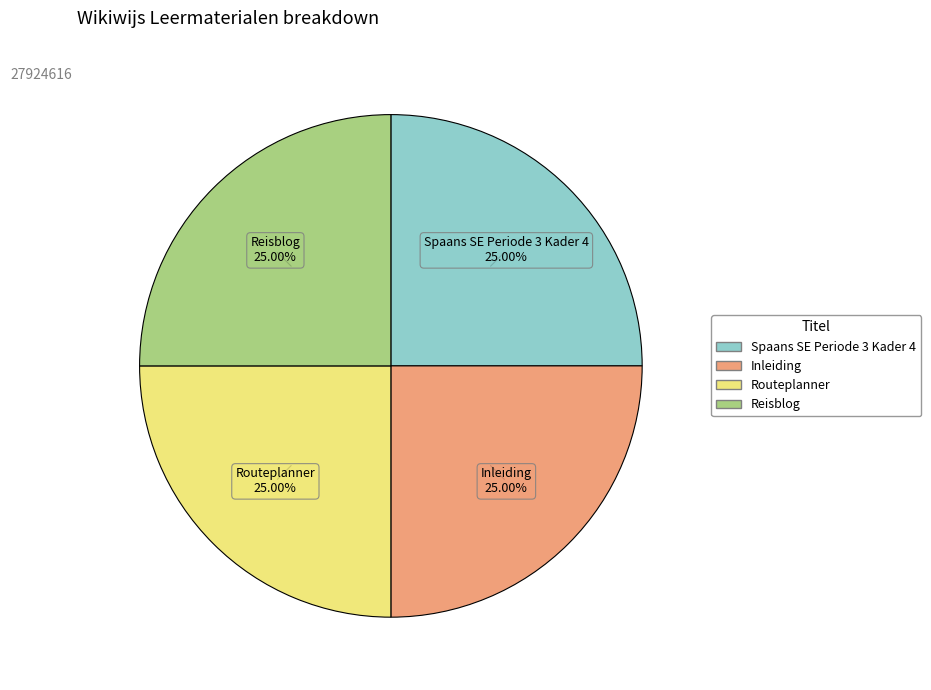

Is Reisblog the majority of the pie?

No